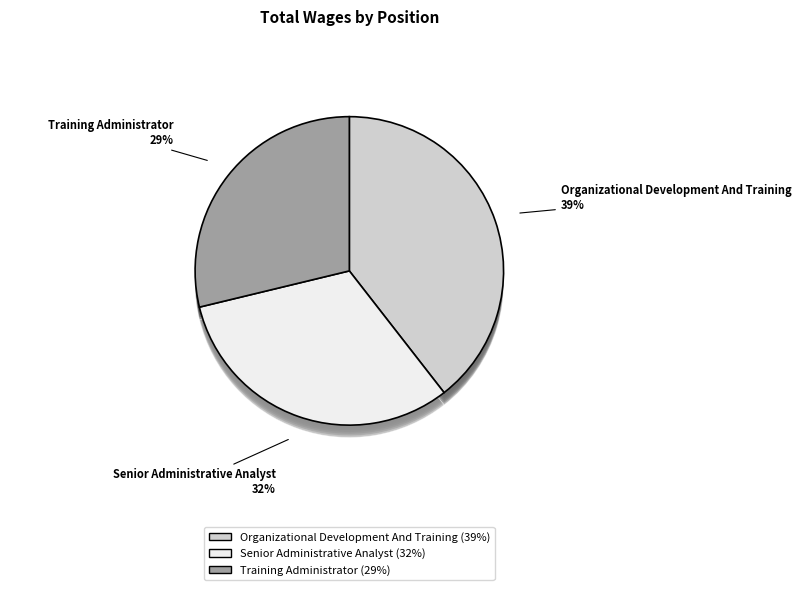

Which slice is the largest?

Organizational Development And Training